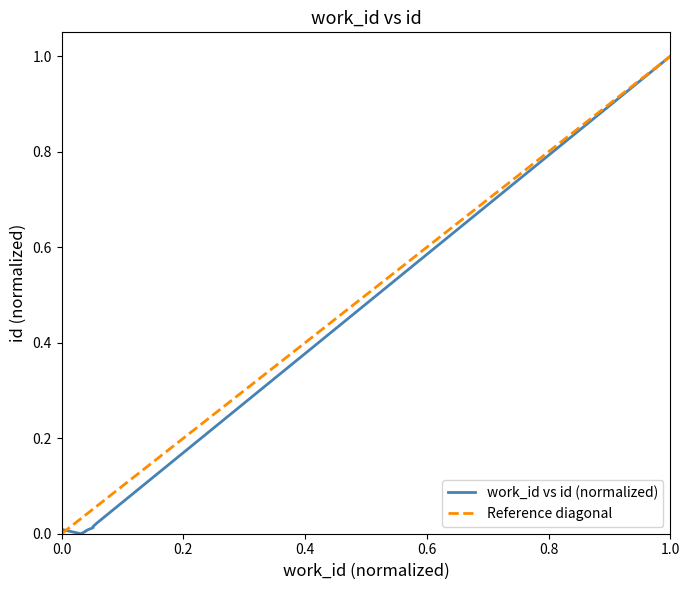

Is it true that the value at 0.0 is 0.0?

False